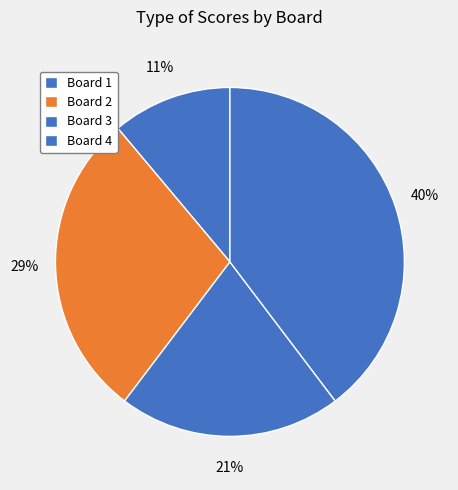

To the nearest percent, what percentage of the pie is Board 2?

29%